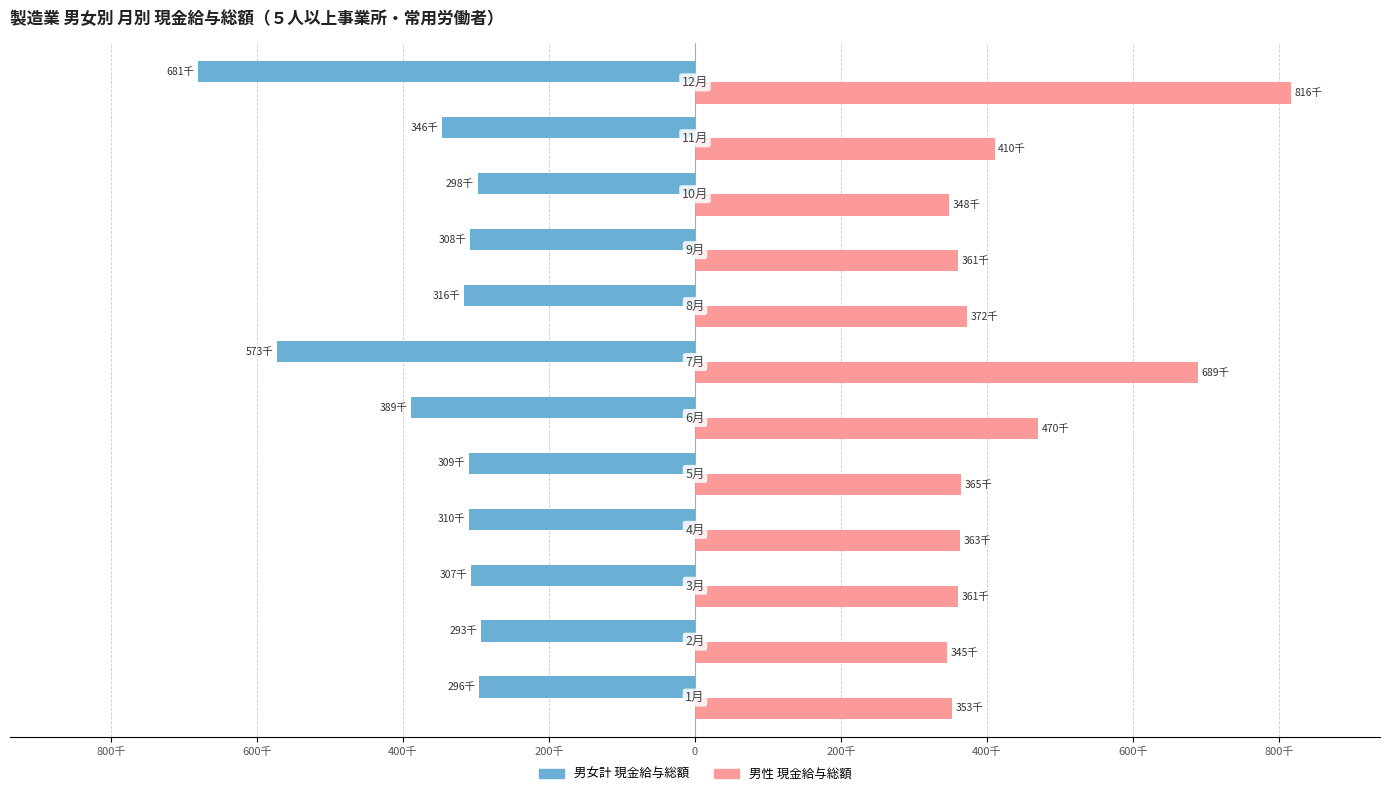

What are all the series names shown in the legend?

男女計 現金給与総額, 男性 現金給与総額